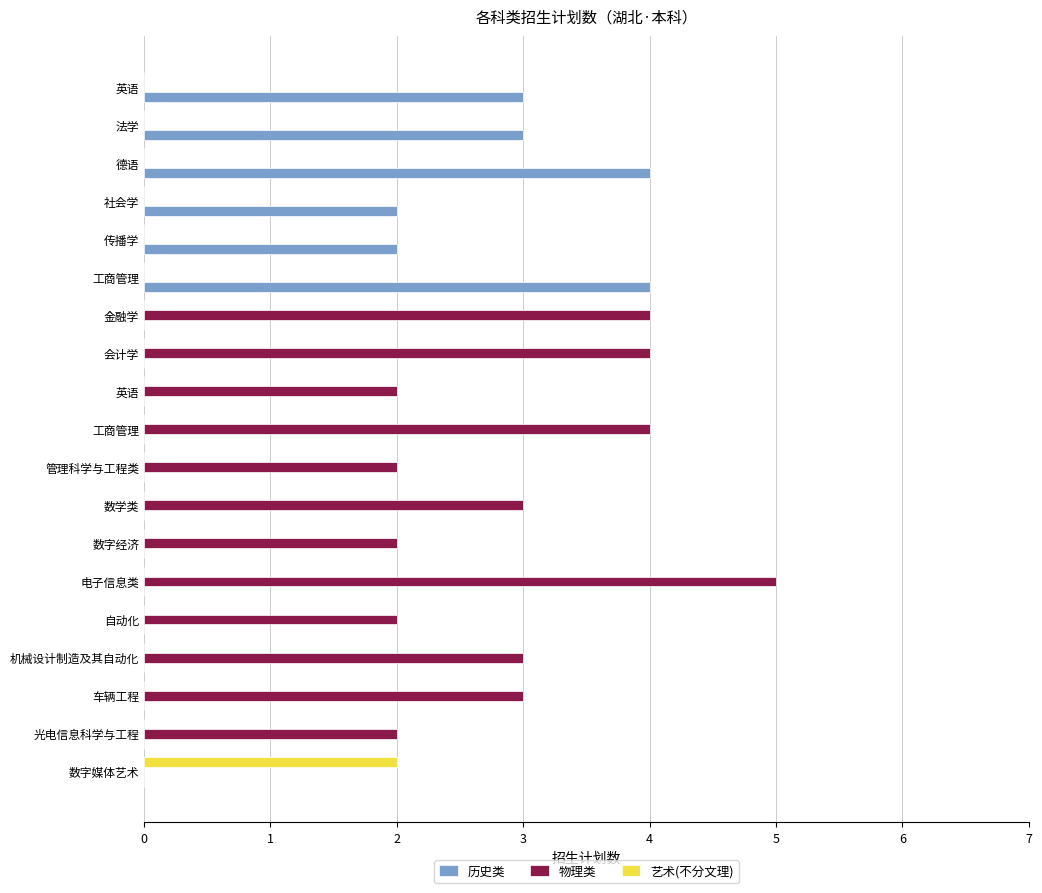

Count the 艺术(不分文理) values in the range 0 to 1.

18